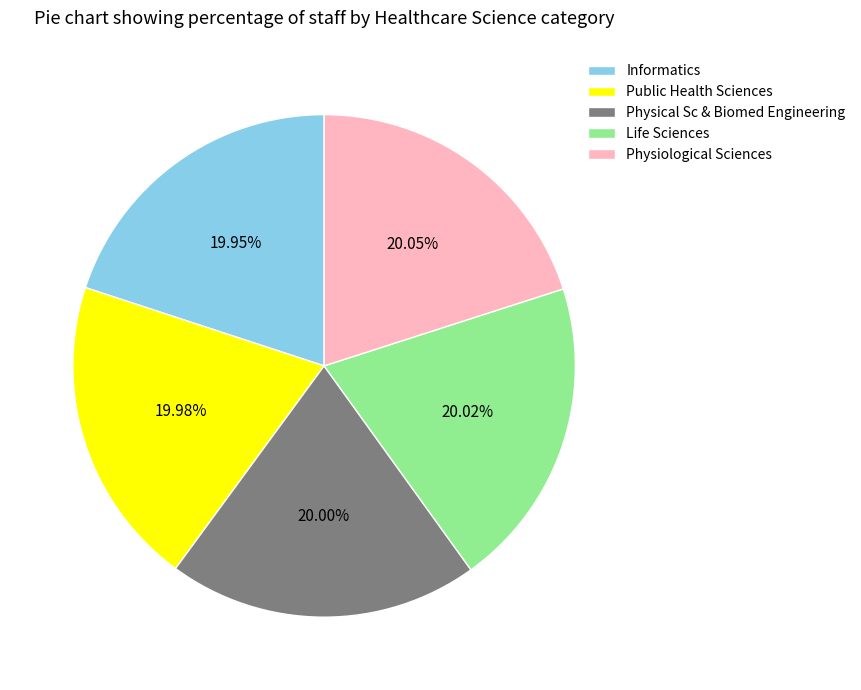

Approximately how many times larger is the value at Physiological Sciences compared to Physical Sc & Biomed Engineering?

1.0